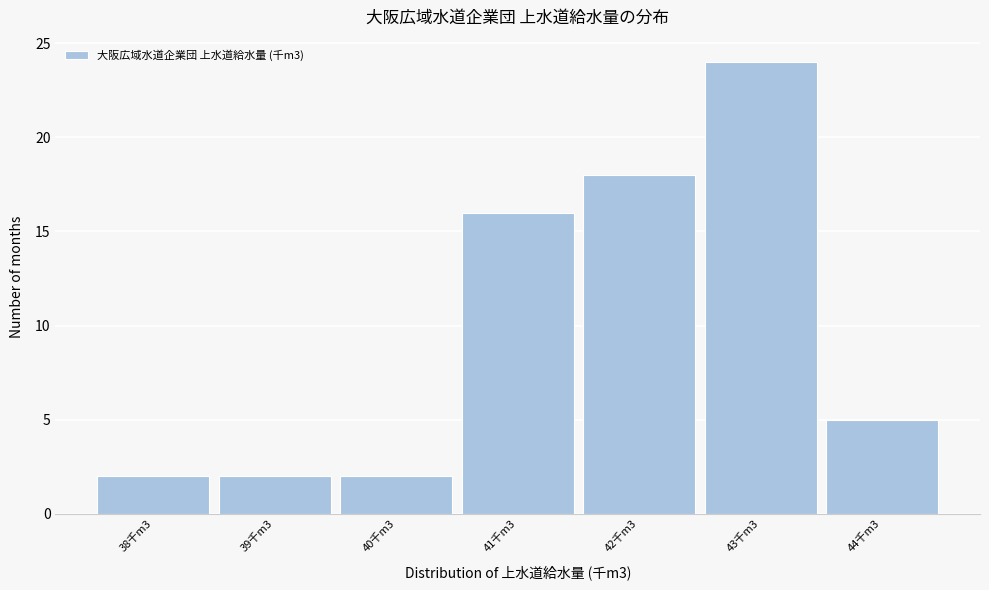

Reading left to right, transcribe all the data shown in this chart.

2	2	2	16	18	24	5